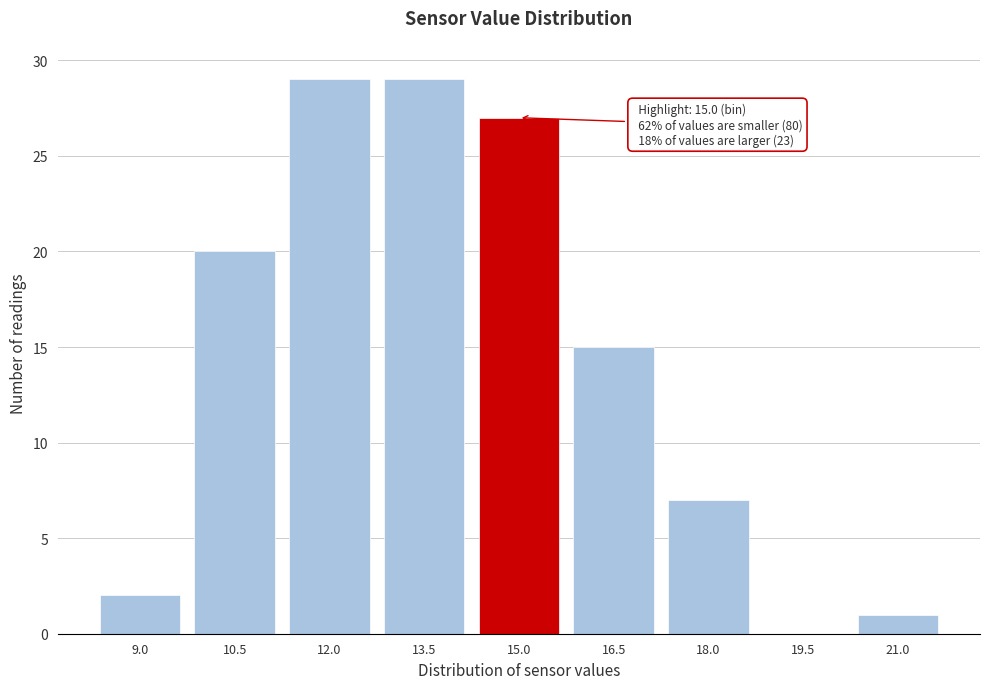

Reading left to right, list all the values displayed in this chart.

9.0=2	10.5=20	12.0=29	13.5=29	15.0=27	16.5=15	18.0=7	19.5=0	21.0=1